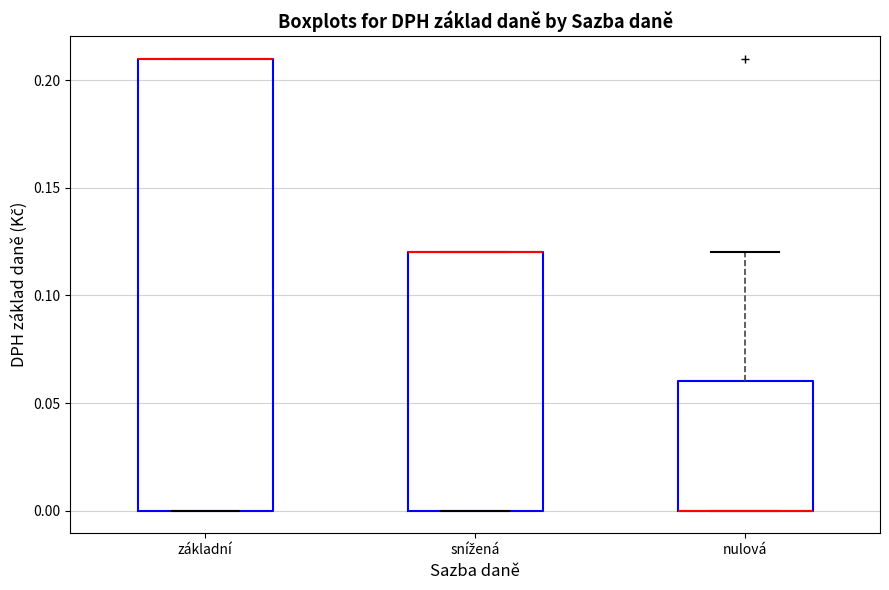

Reading left to right, transcribe this box plot: for each box, give where its median line is, the range the box spans, and where its two whiskers end, as read against the y-axis. The values are not printed on the chart, so give them approximately, as read against the axis.

základní: median 0.21 (drawn on the box's upper edge), box 0.00 to 0.21, whiskers 0.00 to 0.21
snížená: median 0.12 (drawn on the box's upper edge), box 0.00 to 0.12, whiskers 0.00 to 0.12
nulová: median 0.00 (drawn on the box's lower edge), box 0.00 to 0.06, whiskers 0.00 to 0.12